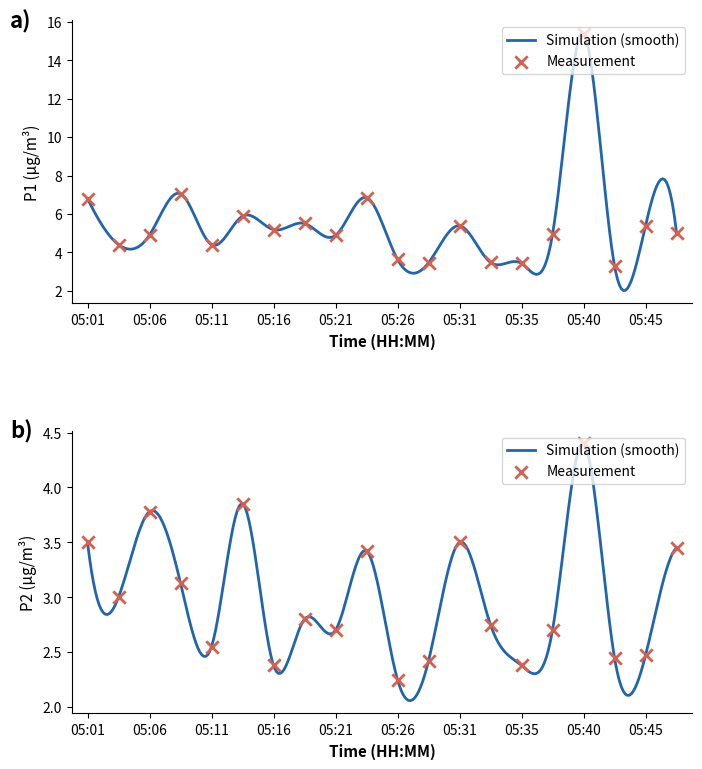

Which series reaches the minimum Y coordinate?

P2